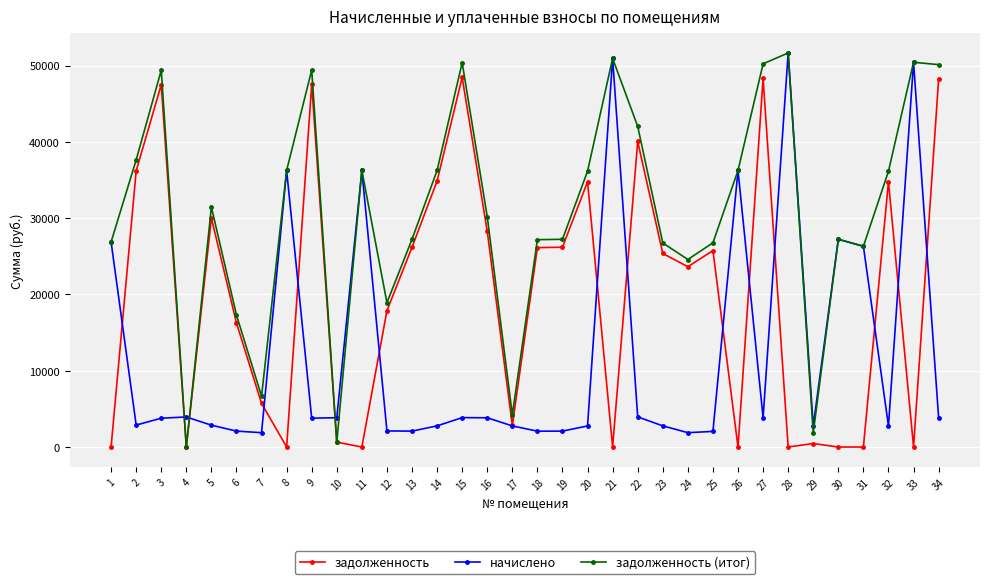

How many data points in задолженность are less than 25366?

17